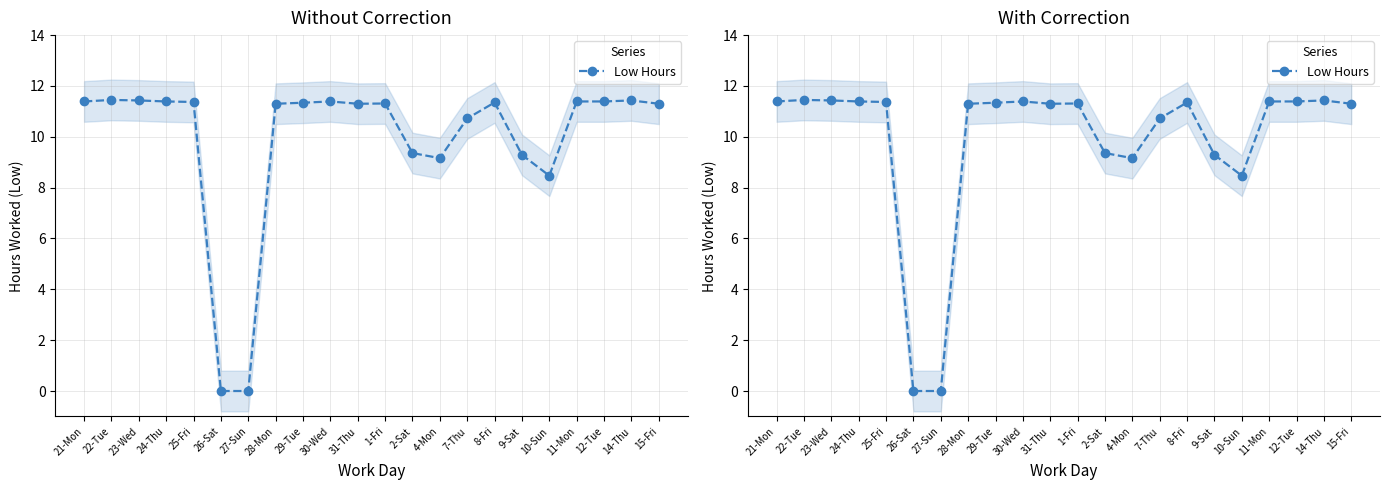

Is this an area chart (filled region under the line)?

No